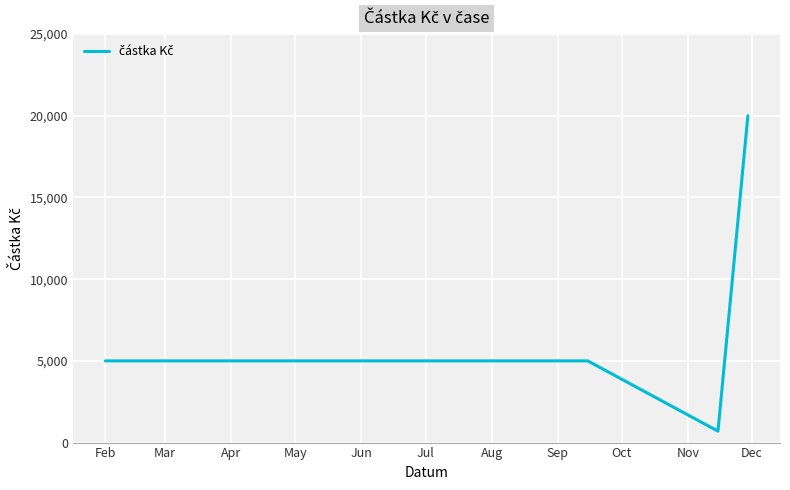

Reading left to right, list all the values displayed in this chart.

5000	5000	5000	700	20000